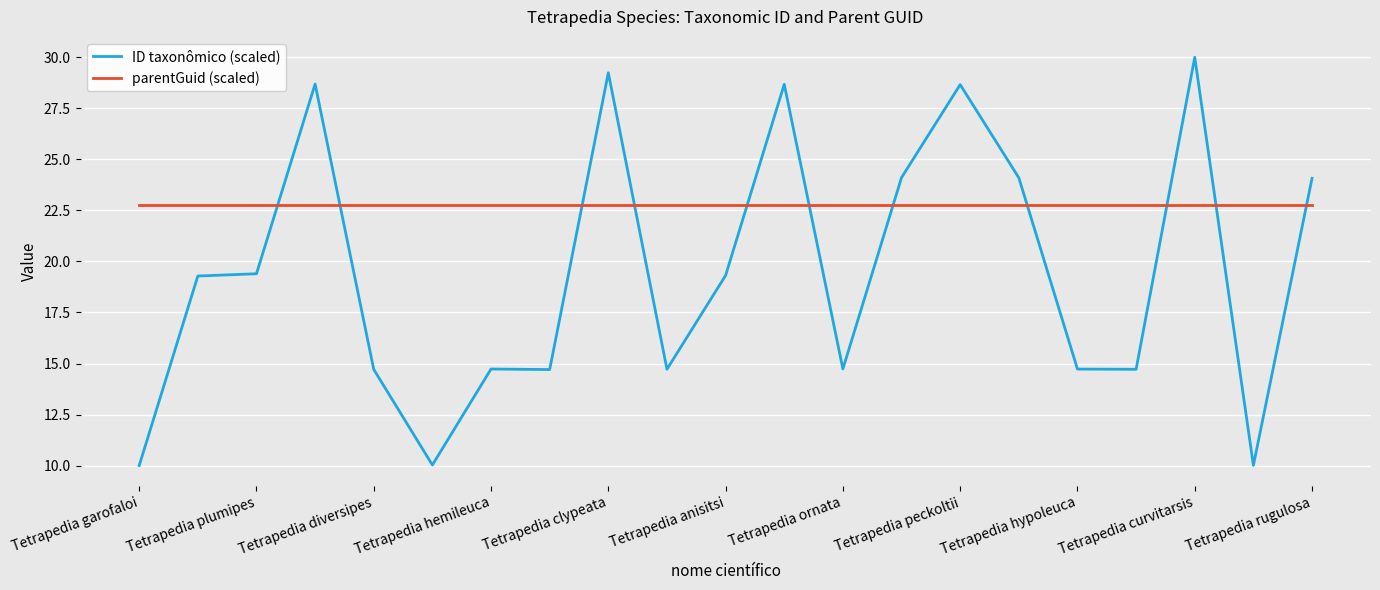

Is this an area chart (filled region under the line)?

No